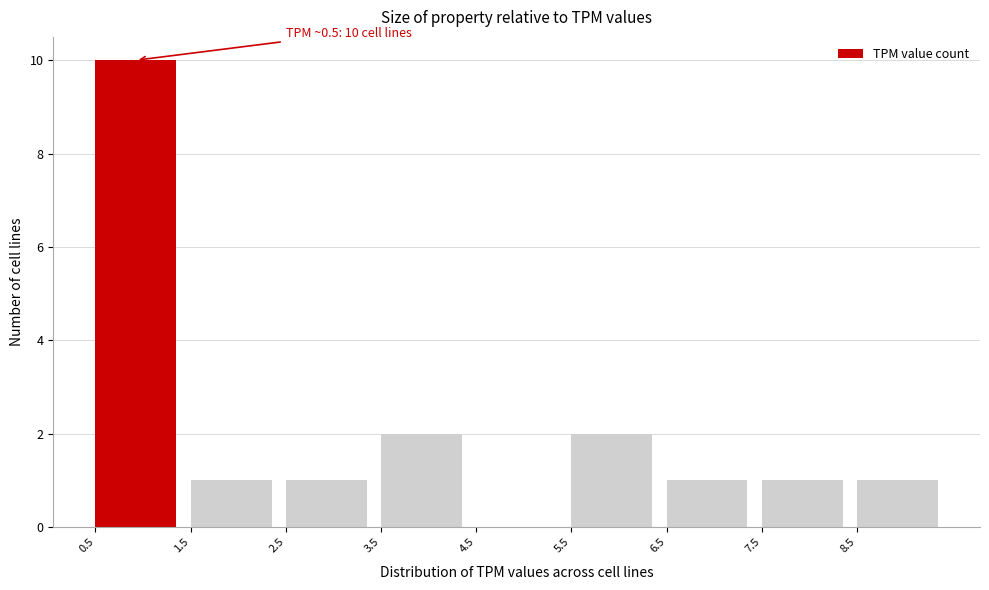

Which range on the x-axis has the tallest bar?

0.5 to 1.5